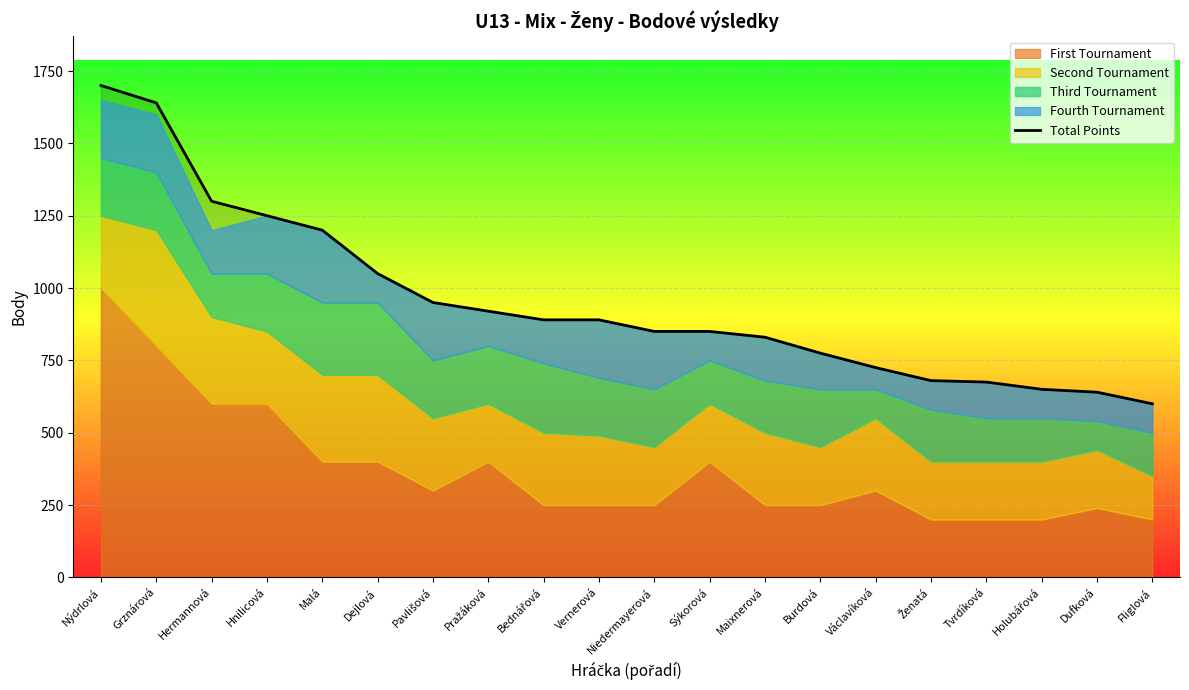

List the labels in order of value, largest first.

Nýdrlová, Grznárová, Hermannová, Hnilicová, Malá, Dejlová, Pavlišová, Pražáková, Bednářová, Vernerová, Niedermayerová, Sýkorová, Maixnerová, Burdová, Václavíková, Ženatá, Tvrdíková, Holubářová, Dufková, Fliglová